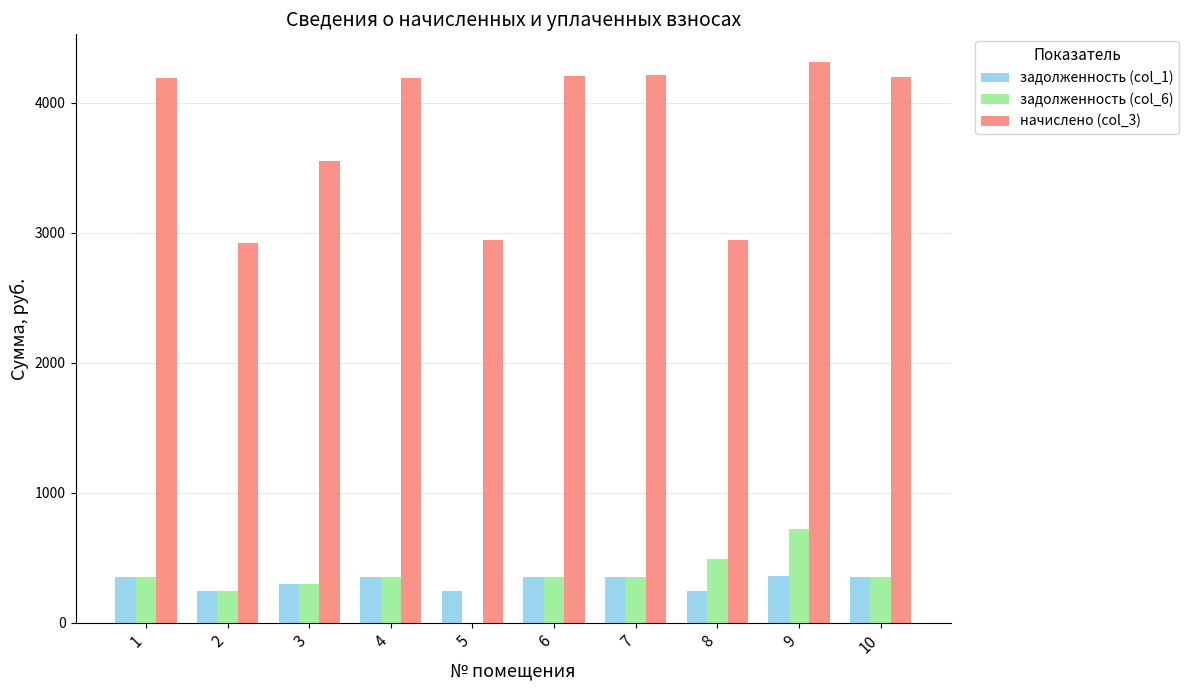

How many positive values does the задолженность (col_6) series have?

9